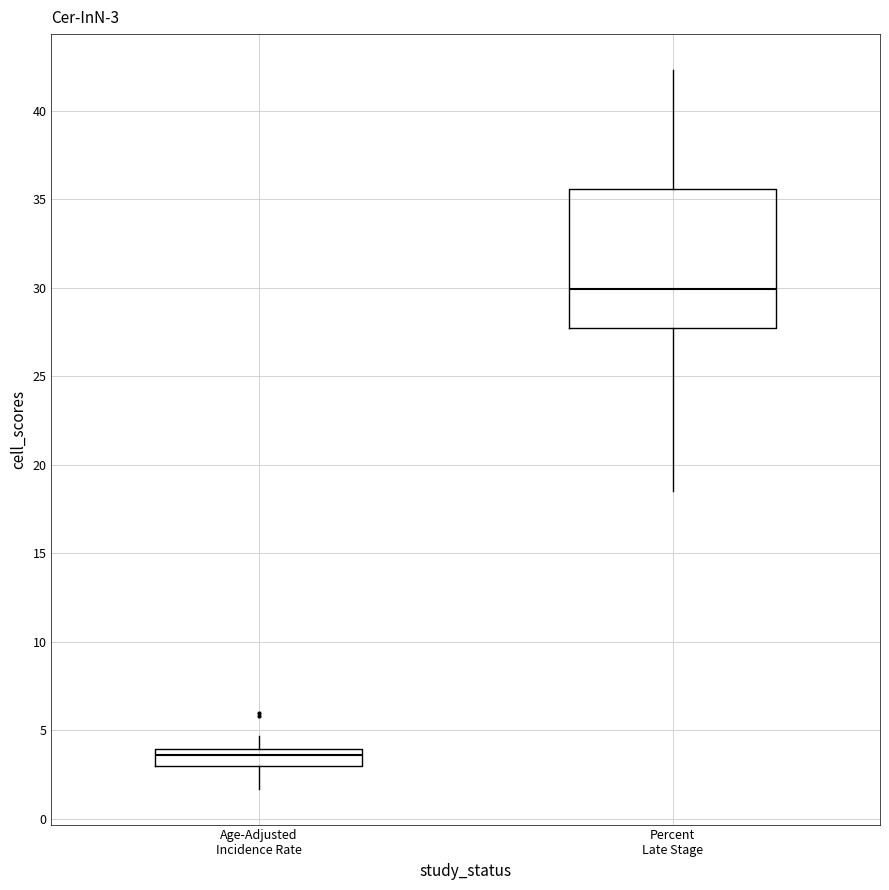

Comparing the boxes themselves (not the whiskers), which one is the tallest?

Percent Late Stage